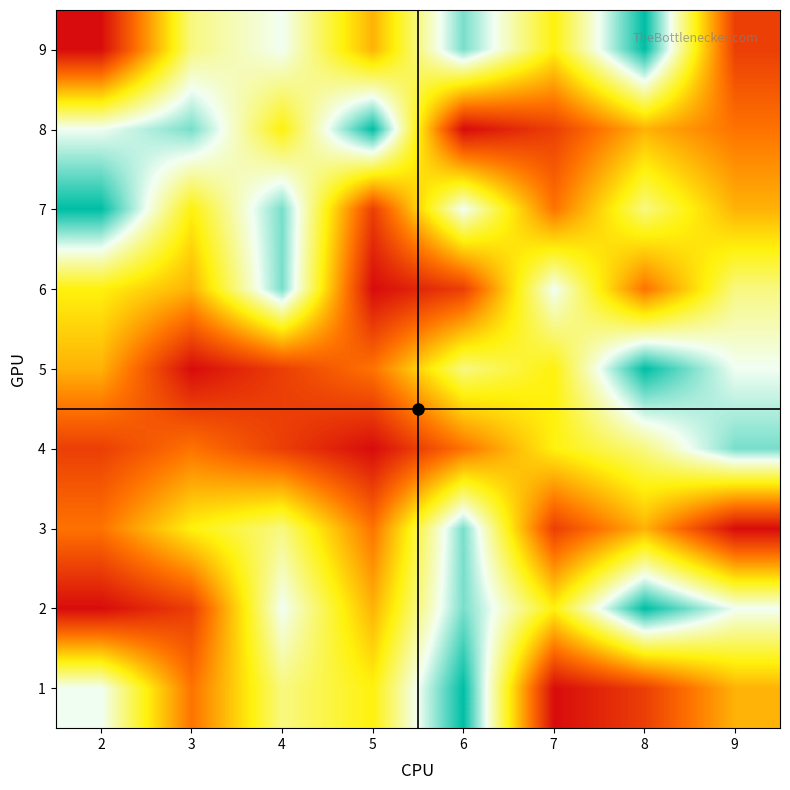

What is the difference between the highest and lowest values at 5?

8